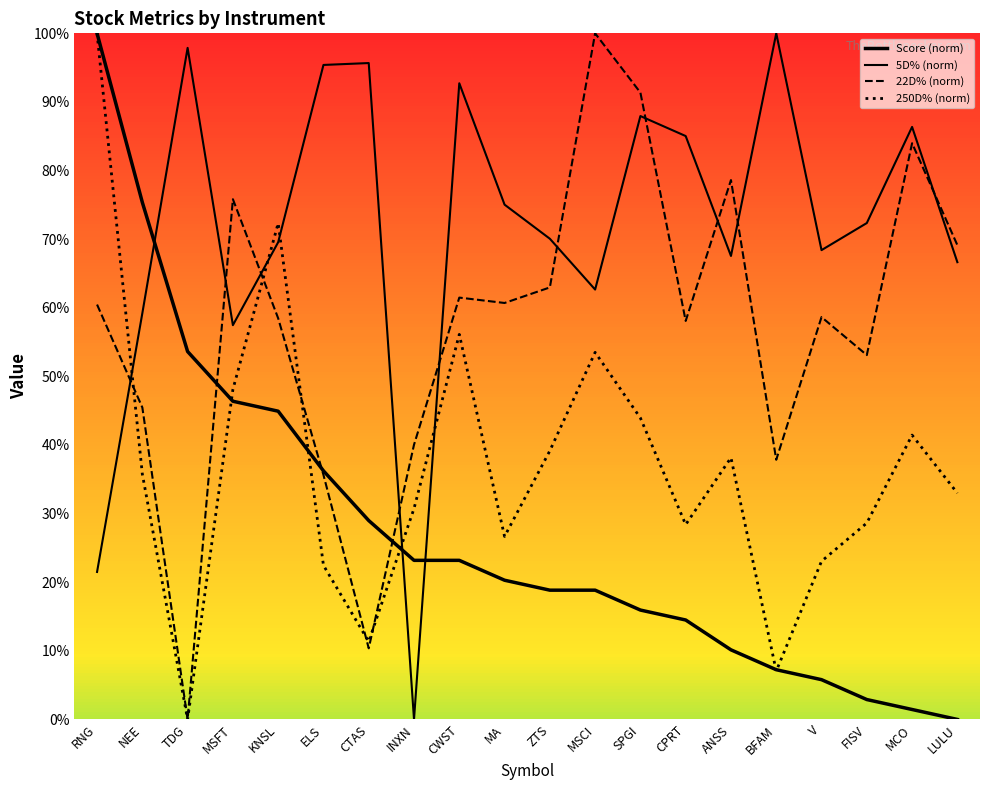

In 250D% (norm), how many points are higher than both neighbors (excluding endpoints)?

5